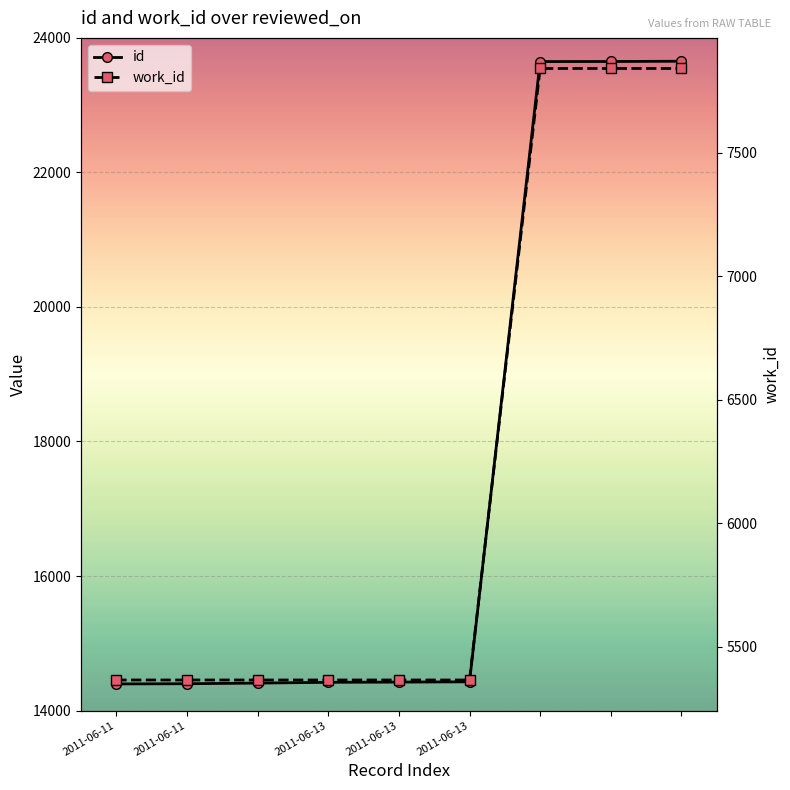

What is the sum of the id values at 2011-06-13 and 2011-06-11?

28804